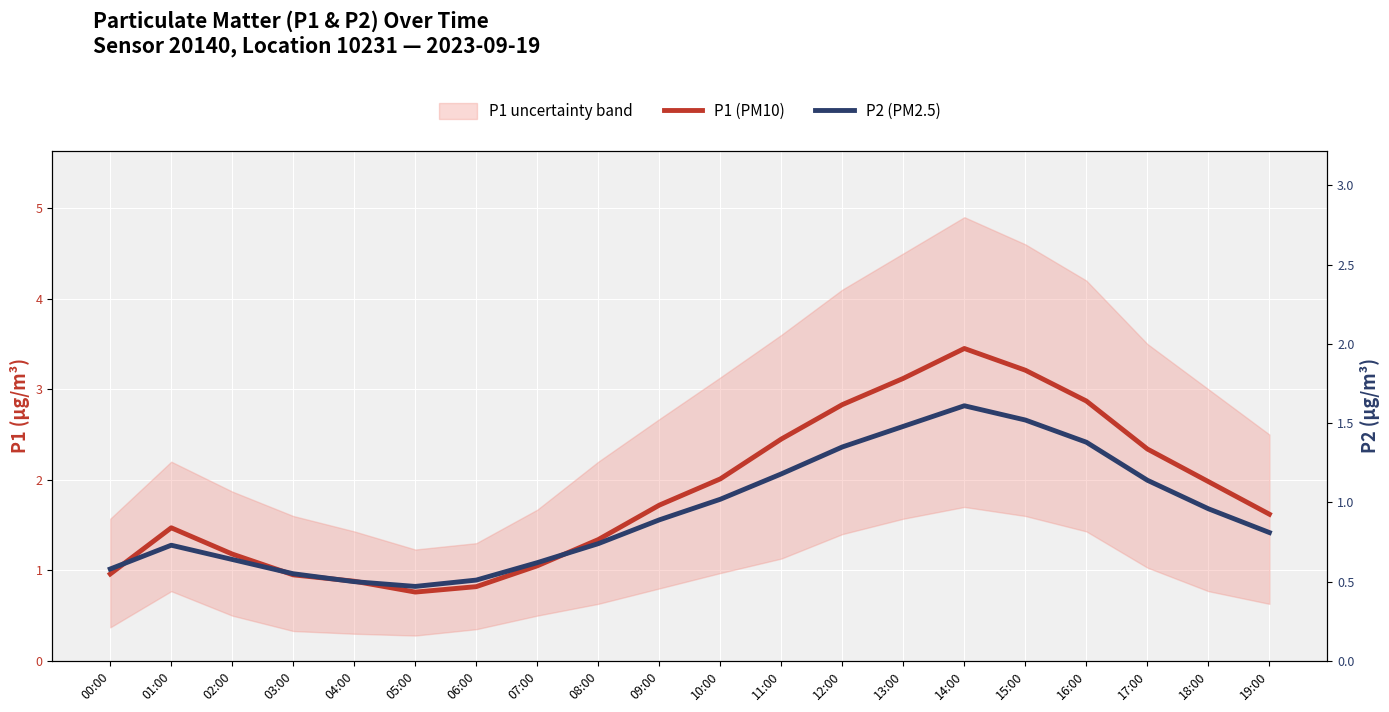

Is it true that P1 (PM10) equals 1.1 at 05:00?

False